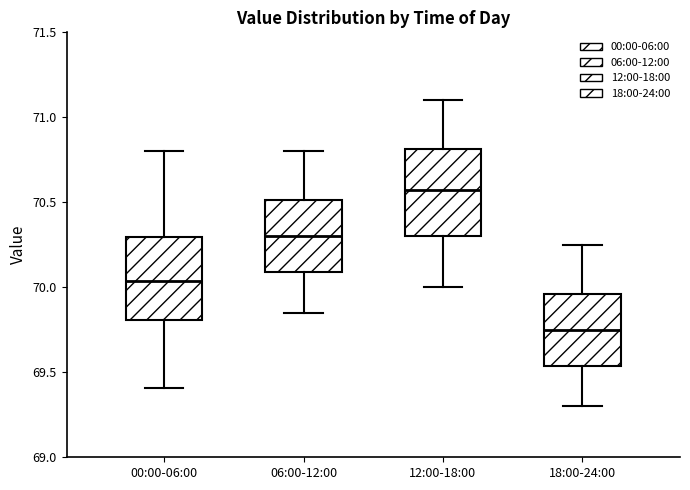

Which box's median line is the lowest?

18:00-24:00